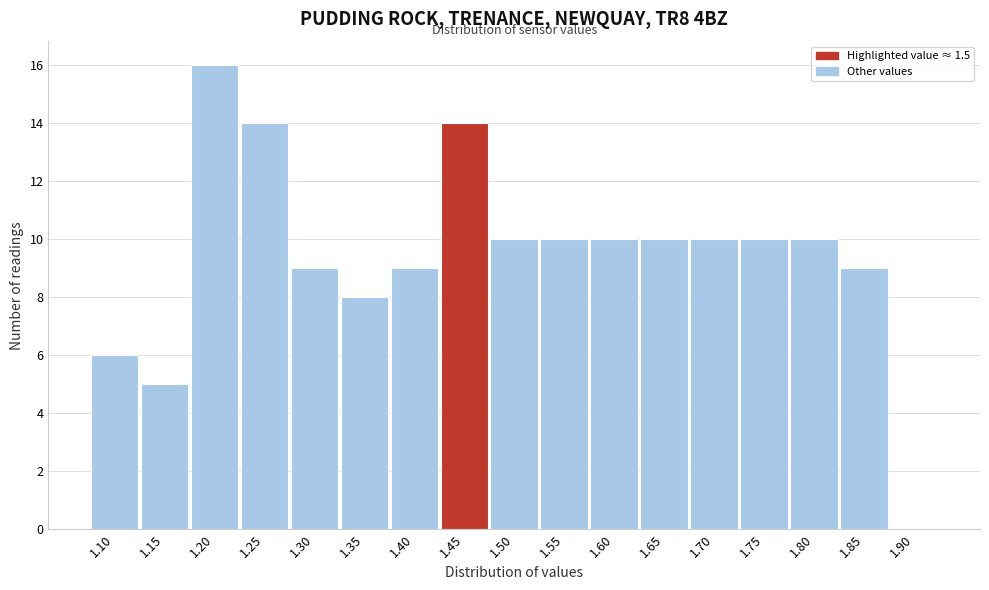

Reading left to right, transcribe all the data shown in this chart.

1.10=6	1.15=5	1.20=16	1.25=14	1.30=9	1.35=8	1.40=9	1.45=14	1.50=10	1.55=10	1.60=10	1.65=10	1.70=10	1.75=10	1.80=10	1.85=9	1.90=0